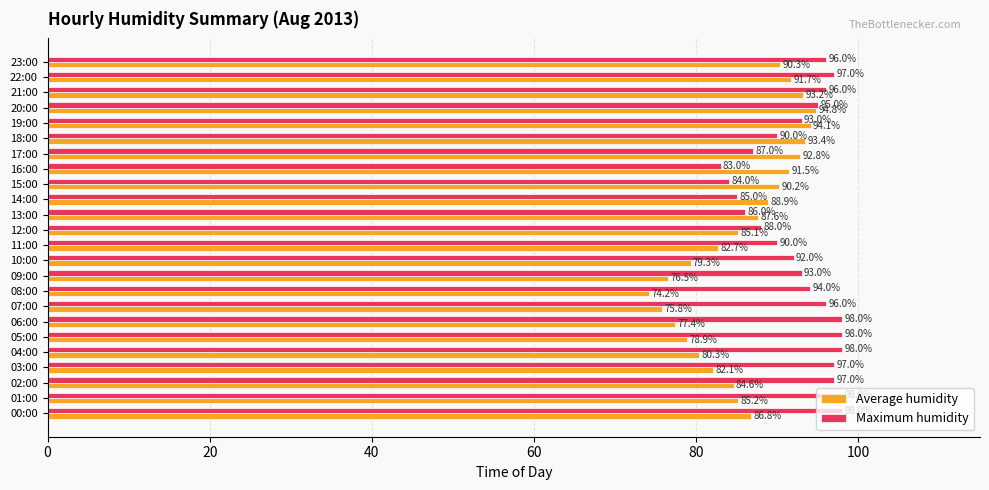

Which label corresponds to the smallest value in the chart?

08:00